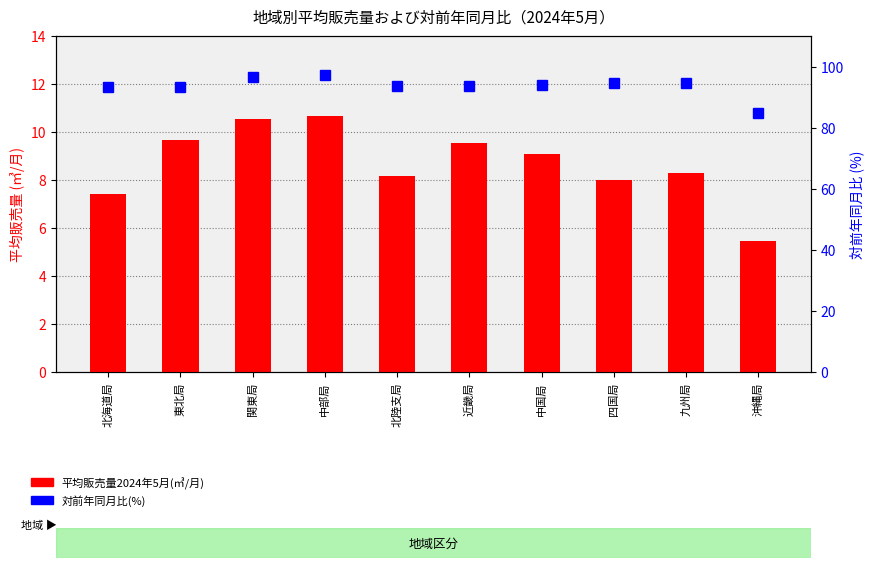

What is the greatest value displayed?

97.3